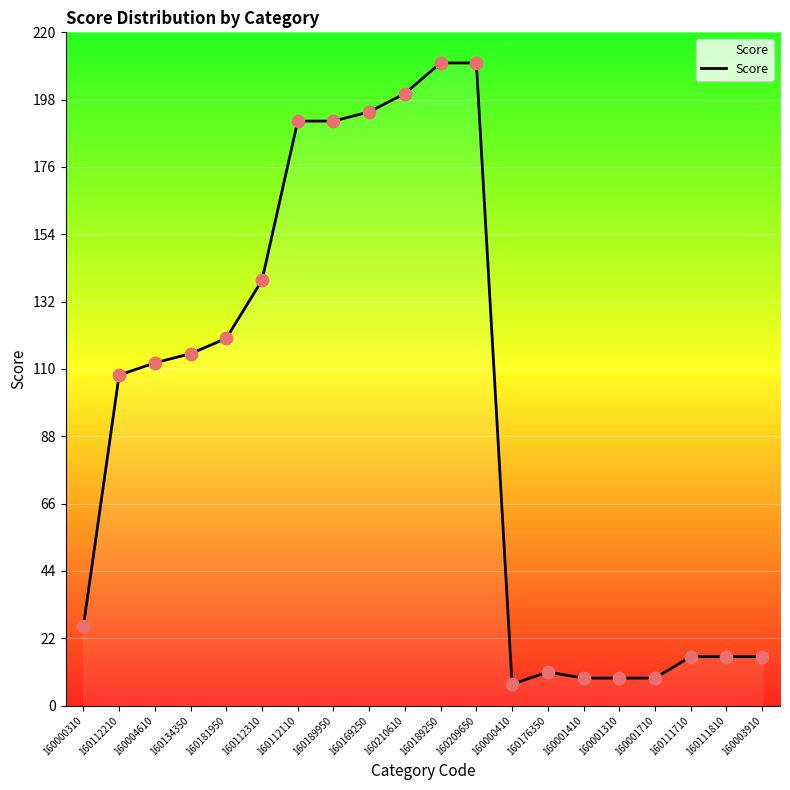

Between 160001410 and 160112210, which is larger?

160112210